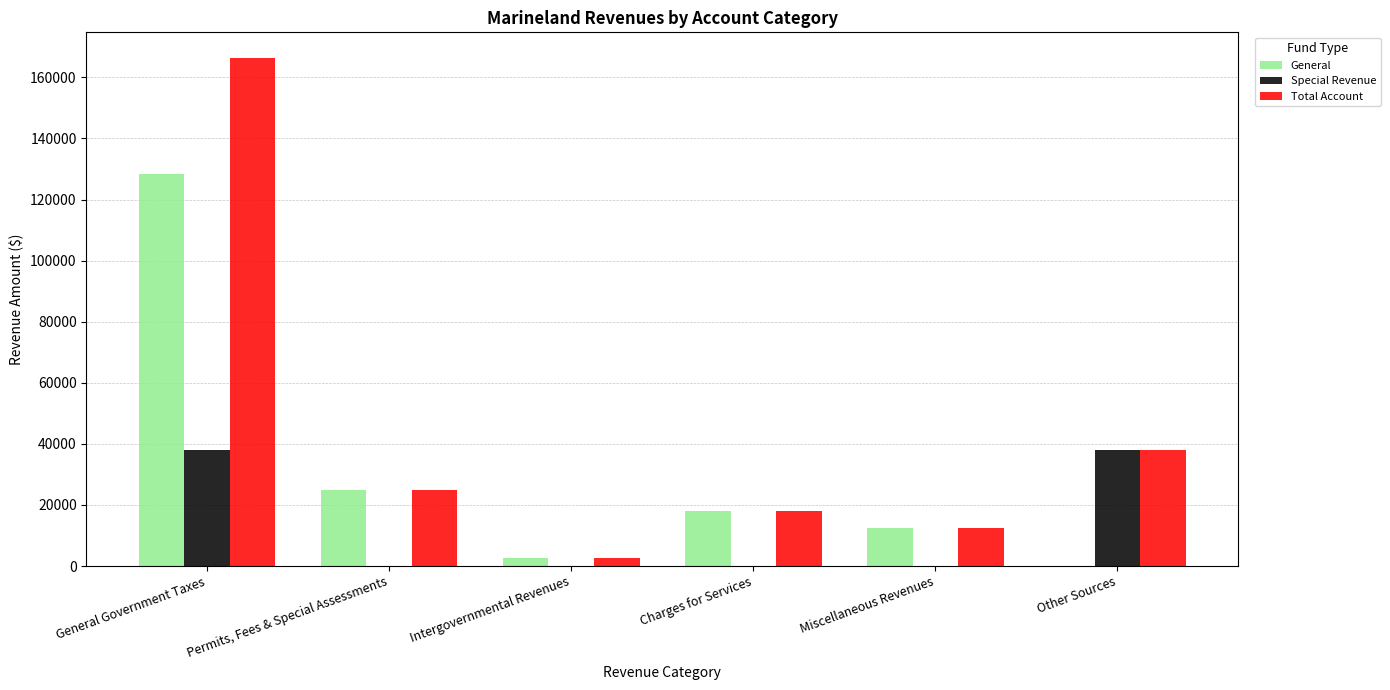

The Special Revenue series shows 37944 at General Government Taxes. True or false?

True